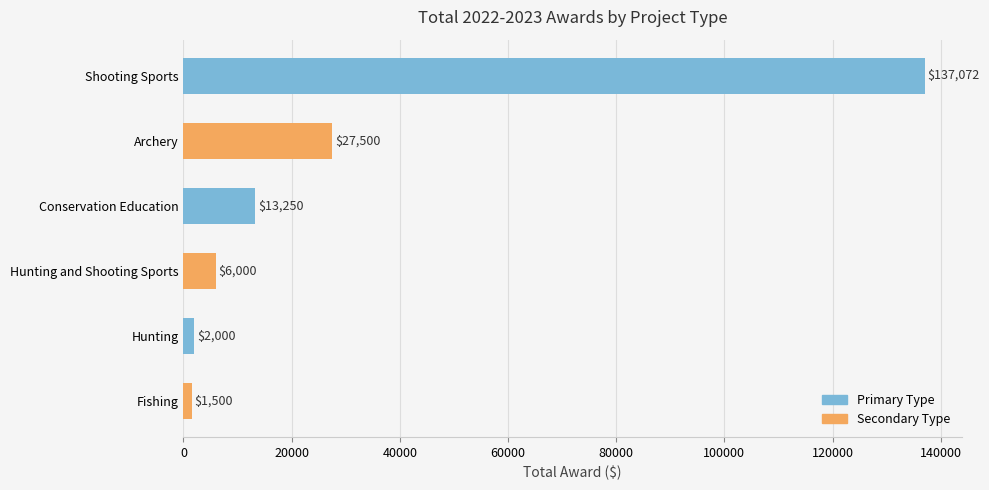

What is the sum of all values?

187322